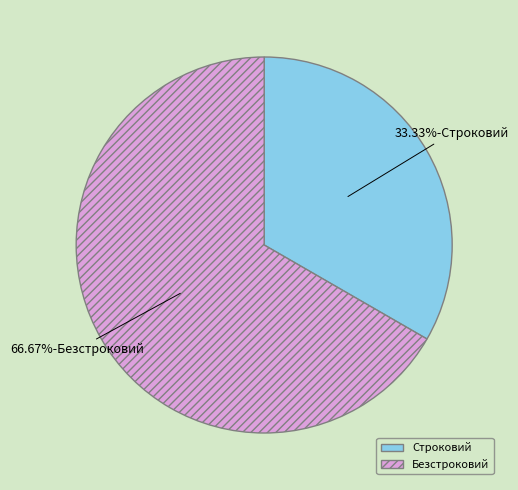

To the nearest percent, what is the average slice percentage?

50%